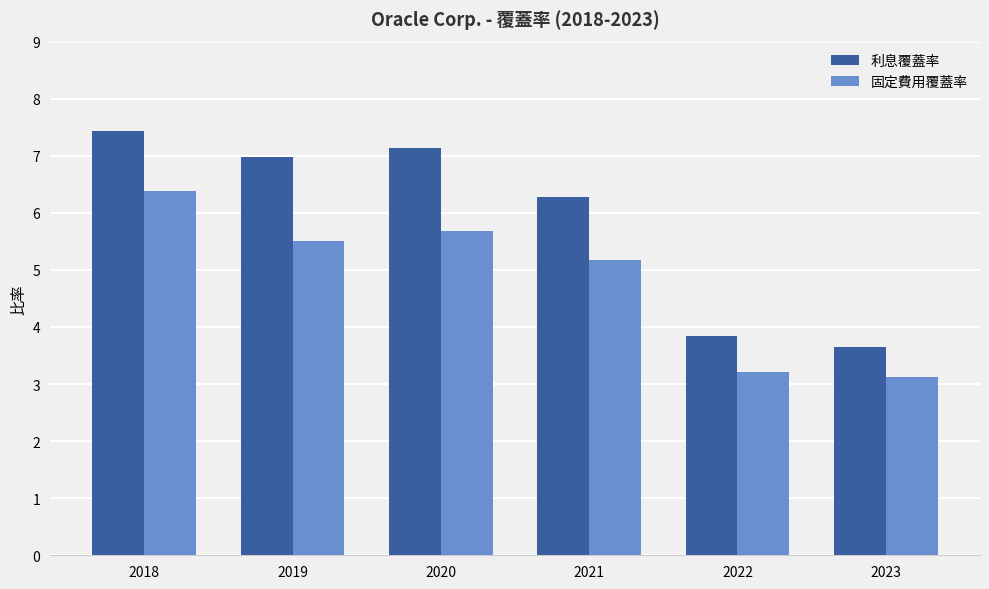

What is the sum of all 固定費用覆蓋率 values?

29.1